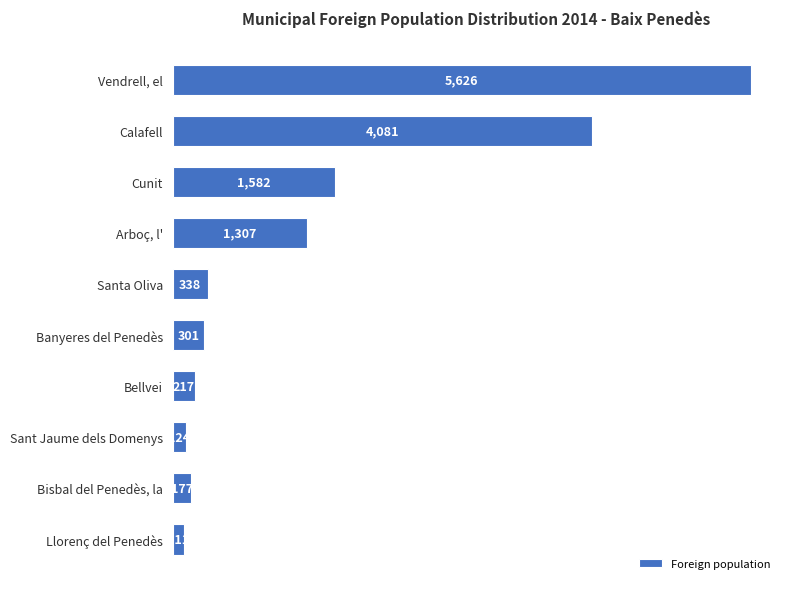

How many values are below 338?

5